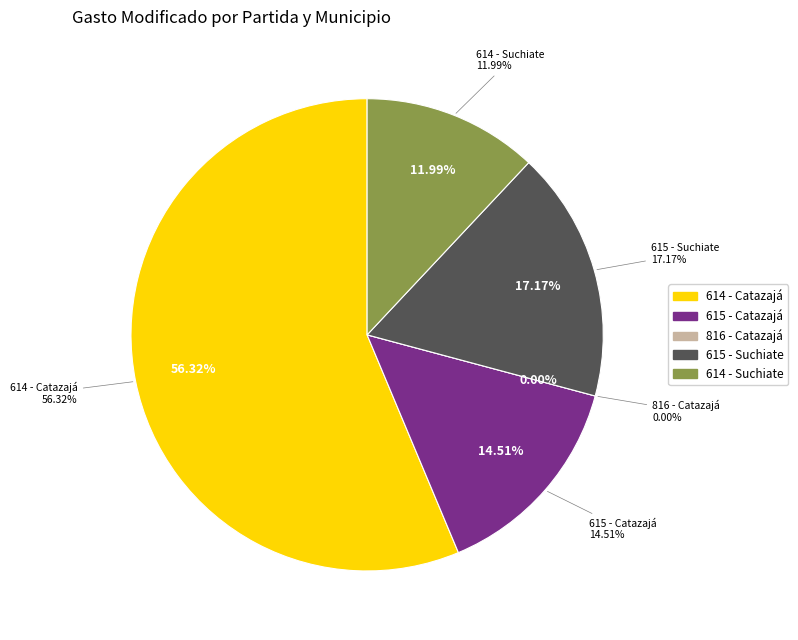

Which category has the smallest portion of the pie?

816 - Catazajá